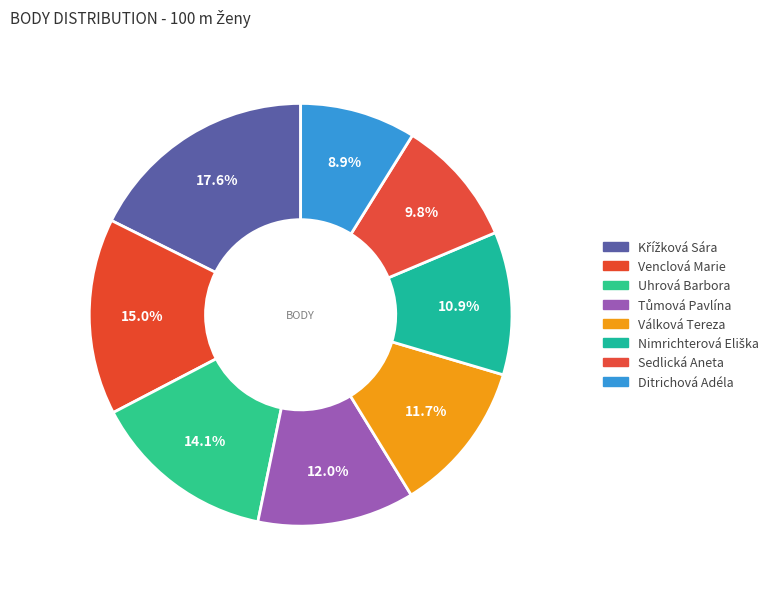

How many slices are in this pie chart?

8